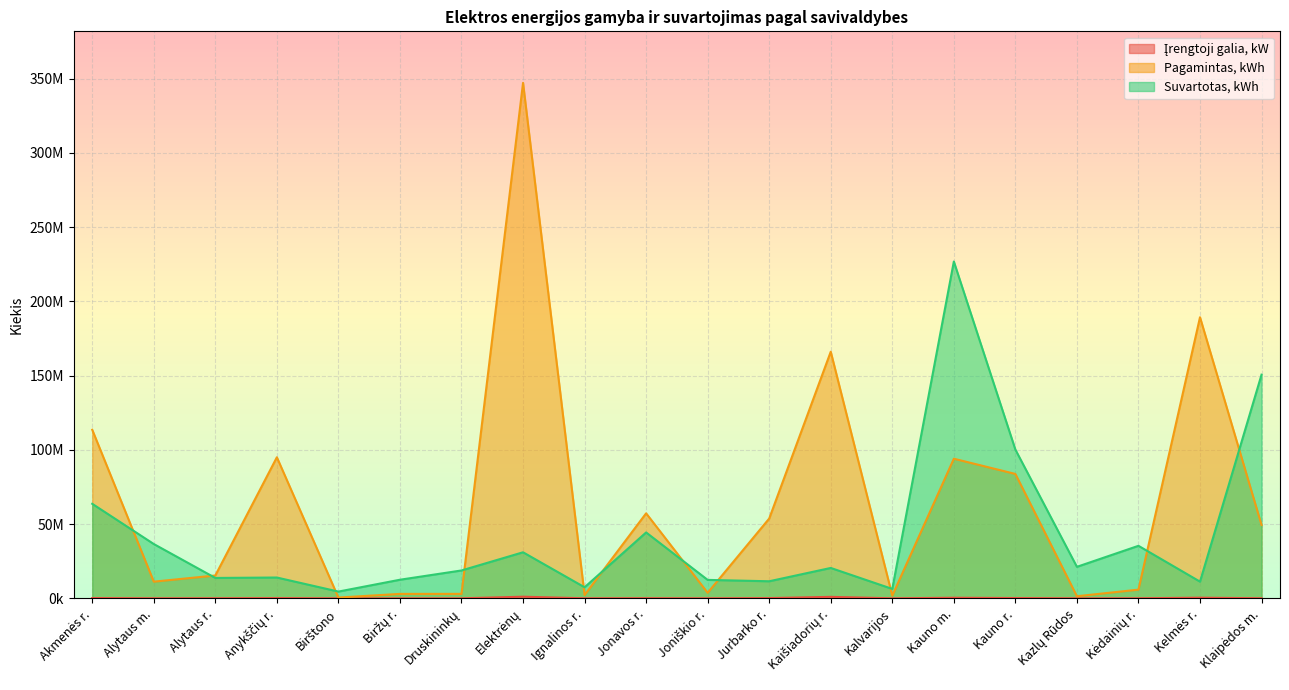

What is the sum of the Įrengtoji galia, kW values at Elektrėnų and Klaipėdos m.?

1152267.7